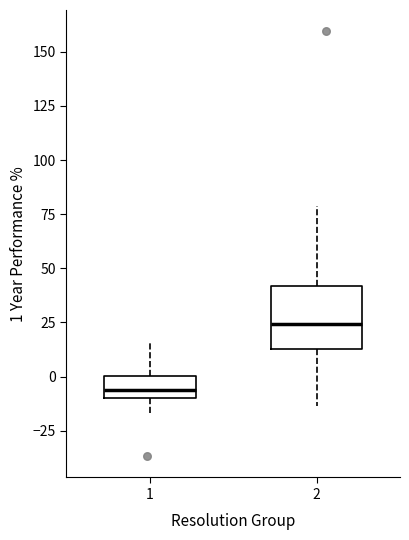

Reading left to right, read every box against the y-axis: the position of its median line, the range the box covers, and the ends of its whiskers. The values are not printed on the chart, so give them approximately, as read against the axis.

1: median -5, box -10 to 0, whiskers -20 to 15
2: median 25, box 15 to 40, whiskers -15 to 80